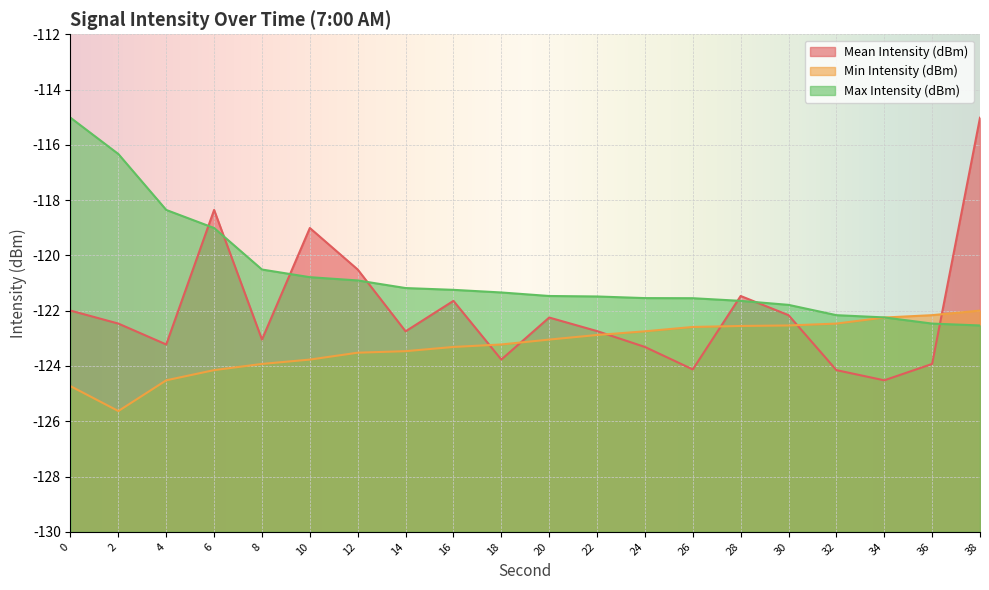

Reading right to left, what are all the values shown in this chart?

Mean Intensity (dBm): -115.0	-123.9	-124.5	-124.2	-122.2	-121.5	-124.1	-123.3	-122.7	-122.2	-123.8	-121.6	-122.7	-120.5	-119.0	-123.0	-118.4	-123.2	-122.5	-122.0
Min Intensity (dBm): -122.0	-122.2	-122.2	-122.5	-122.5	-122.6	-122.6	-122.7	-122.9	-123.0	-123.2	-123.3	-123.5	-123.5	-123.8	-123.9	-124.2	-124.5	-125.6	-124.7
Max Intensity (dBm): -122.5	-122.5	-122.2	-122.2	-121.8	-121.6	-121.5	-121.5	-121.5	-121.5	-121.3	-121.2	-121.2	-120.9	-120.8	-120.5	-119.0	-118.4	-116.3	-115.0